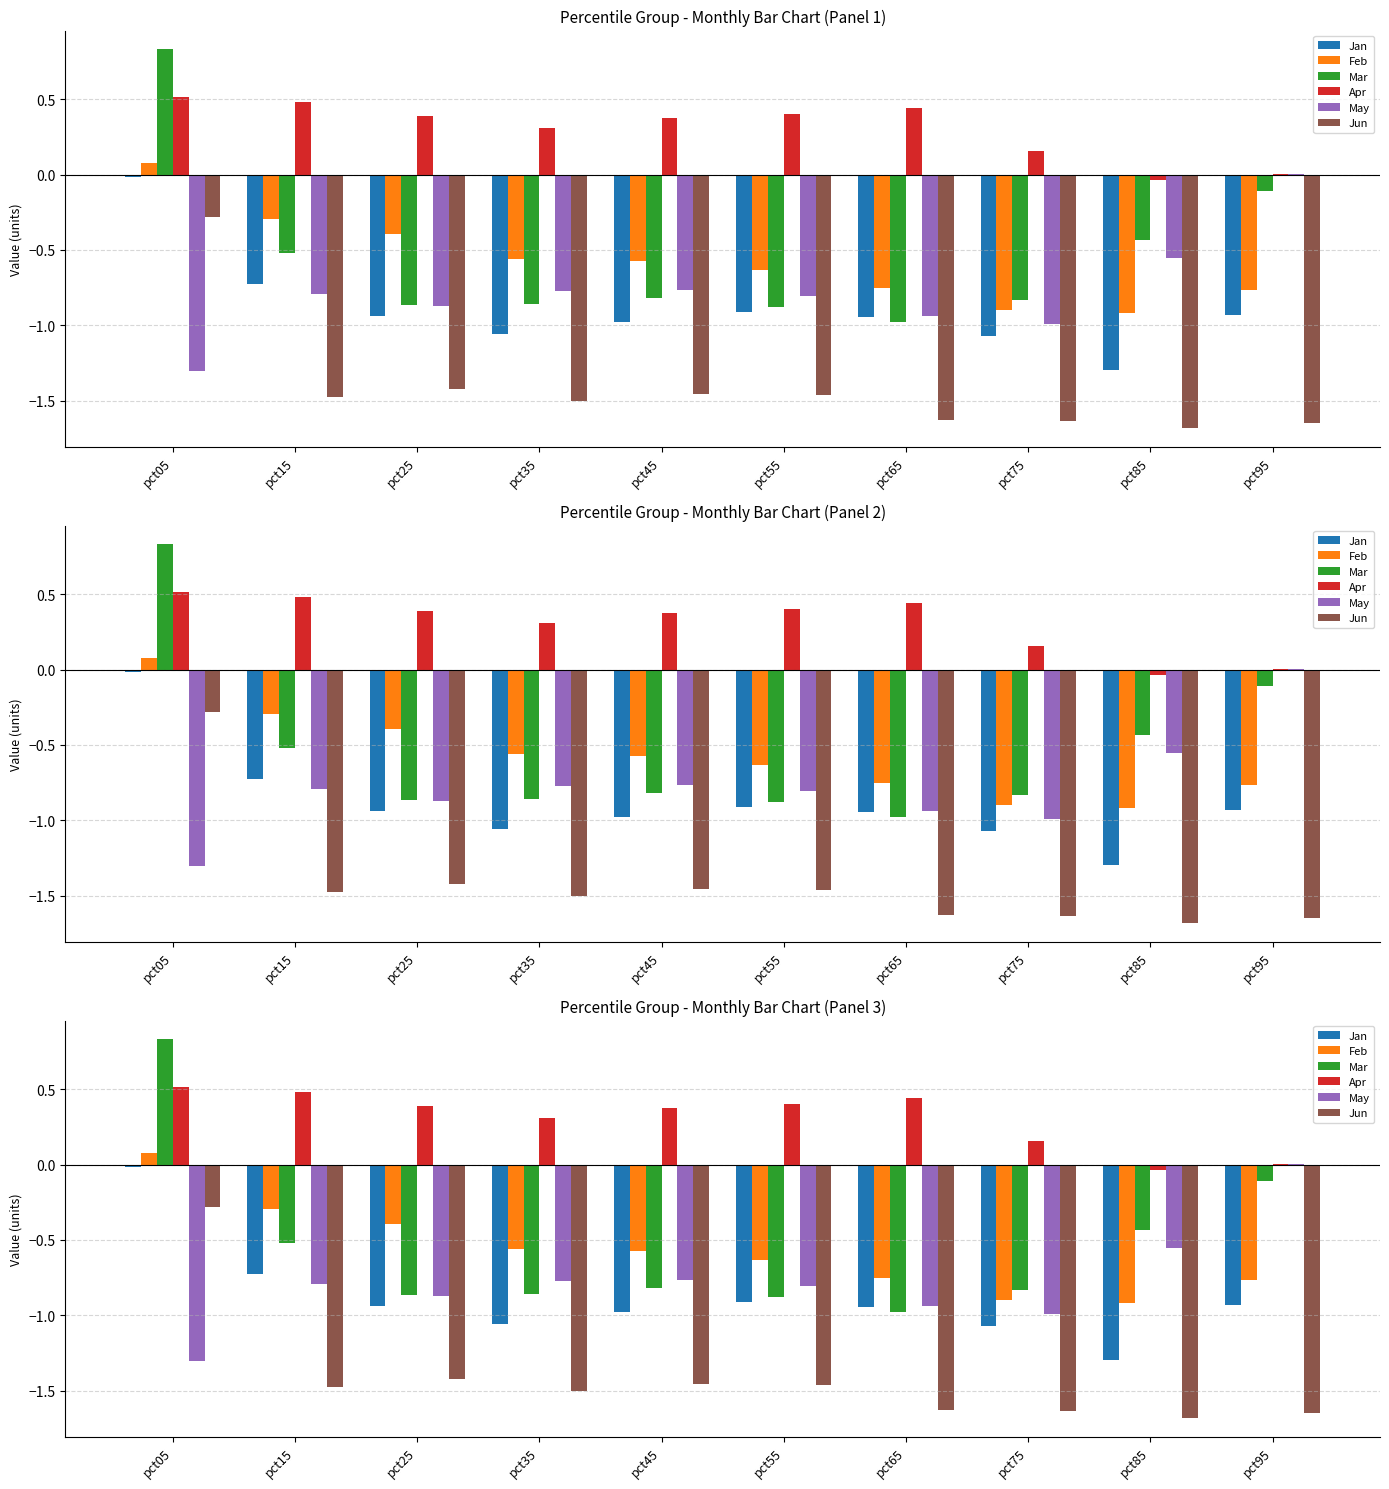

Reading left to right, extract all data points from this chart.

Jan: -0.0	-0.7	-0.9	-1.1	-1.0	-0.9	-0.9	-1.1	-1.3	-0.9
Feb: 0.1	-0.3	-0.4	-0.6	-0.6	-0.6	-0.8	-0.9	-0.9	-0.8
Mar: 0.8	-0.5	-0.9	-0.9	-0.8	-0.9	-1.0	-0.8	-0.4	-0.1
Apr: 0.5	0.5	0.4	0.3	0.4	0.4	0.4	0.2	-0.0	0.0
May: -1.3	-0.8	-0.9	-0.8	-0.8	-0.8	-0.9	-1.0	-0.6	0.0
Jun: -0.3	-1.5	-1.4	-1.5	-1.5	-1.5	-1.6	-1.6	-1.7	-1.6